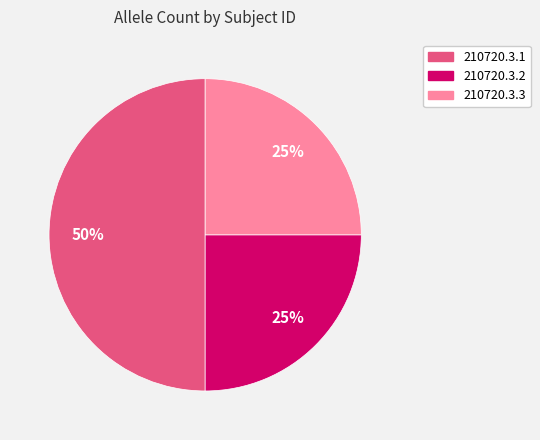

To the nearest percent, what is the average slice percentage?

33%